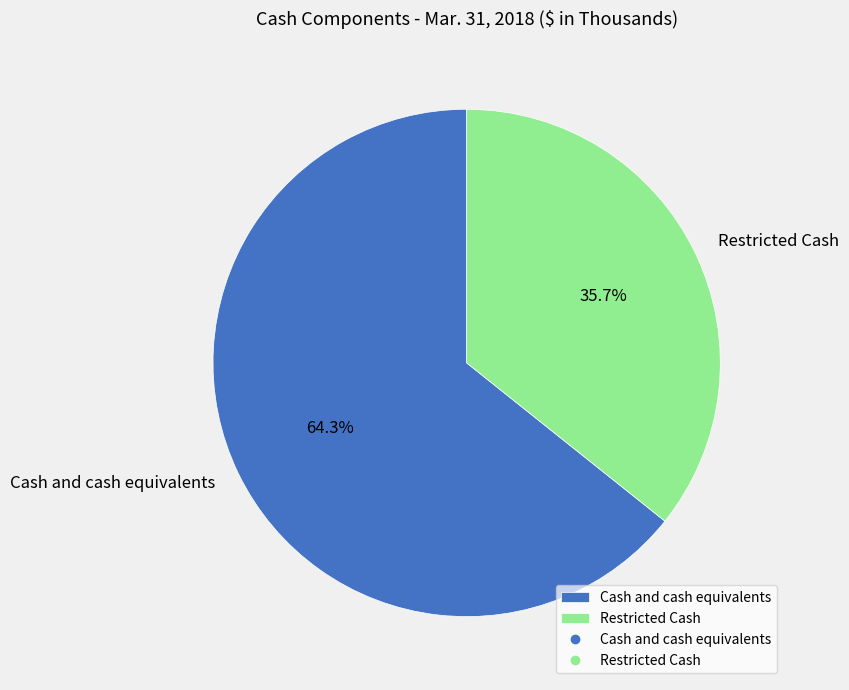

Which has a higher value, Cash and cash equivalents or Restricted Cash?

Cash and cash equivalents